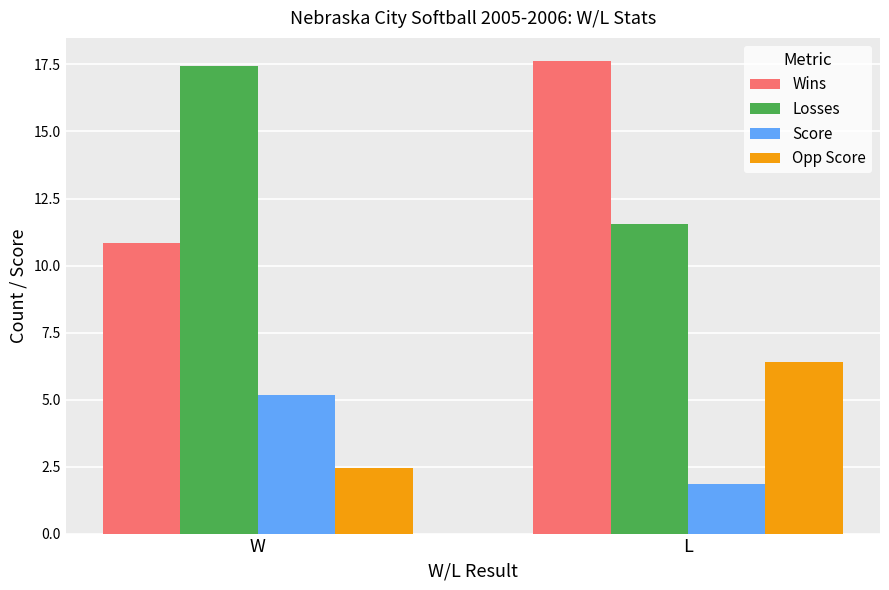

True or false: Wins has a value of 18.3 at W.

False